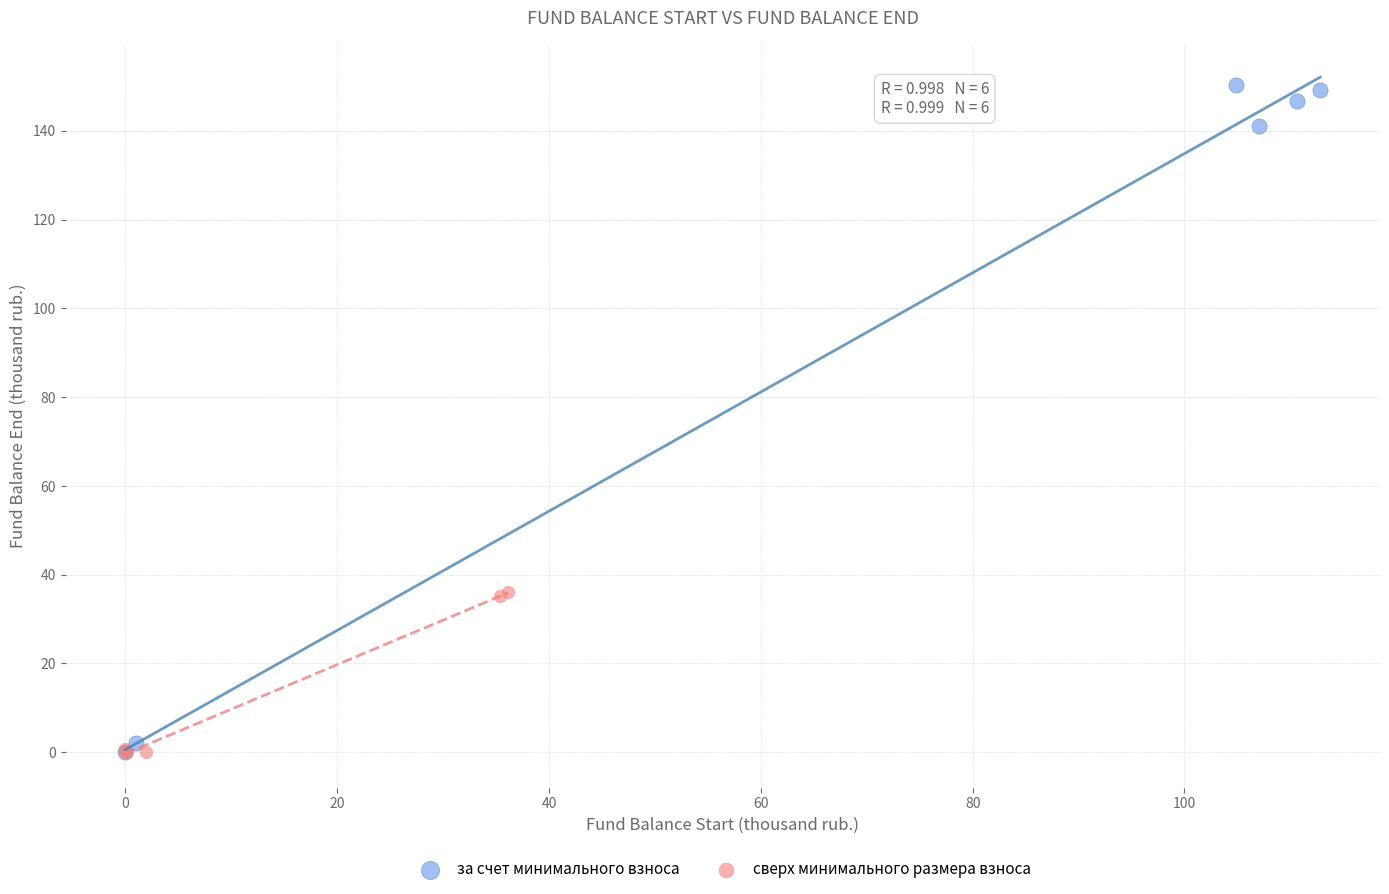

Which series has the largest Y range (max minus min)?

за счет минимального взноса